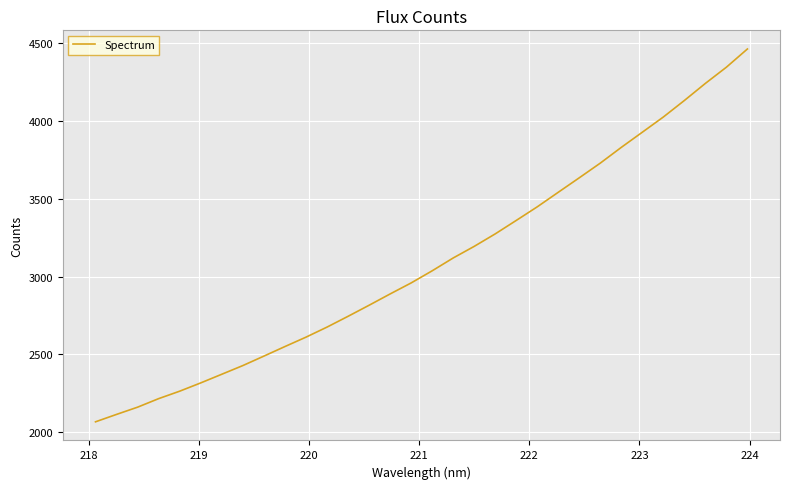

What is the minimum value shown in the chart?

2065.8